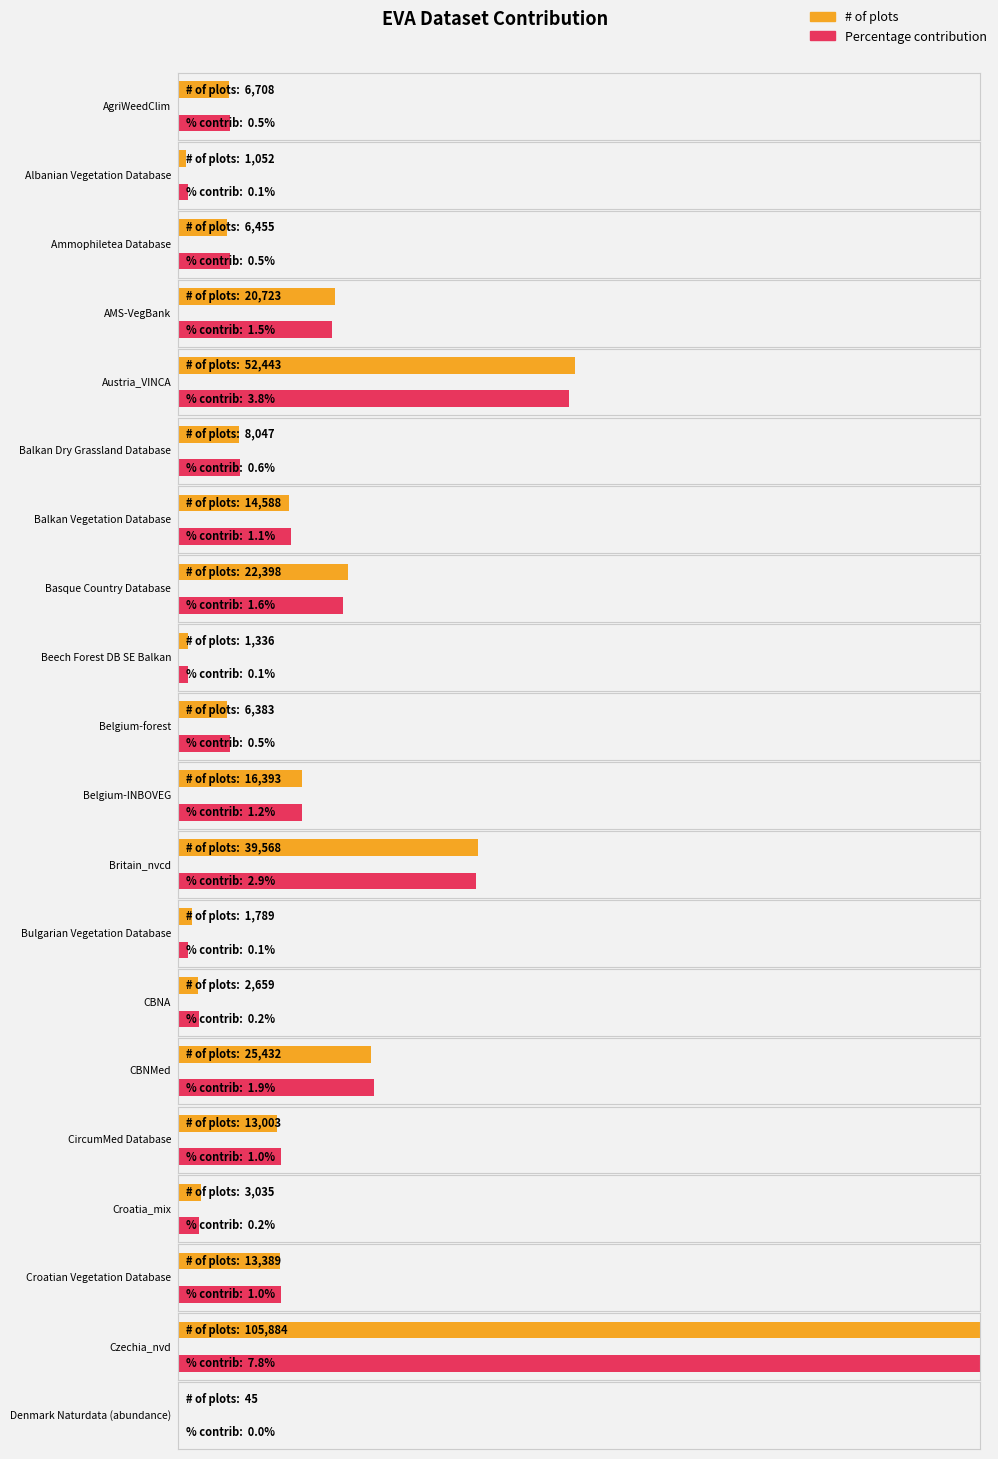

Which series has the largest range (max minus min)?

# of plots